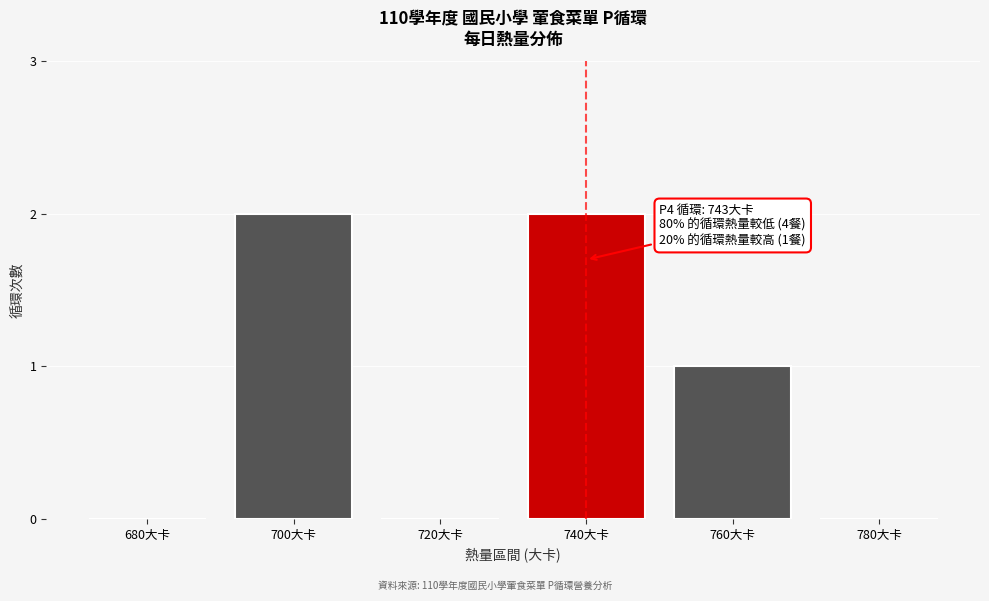

Reading left to right, transcribe all the data shown in this chart.

680大卡=0	700大卡=2	720大卡=0	740大卡=2	760大卡=1	780大卡=0